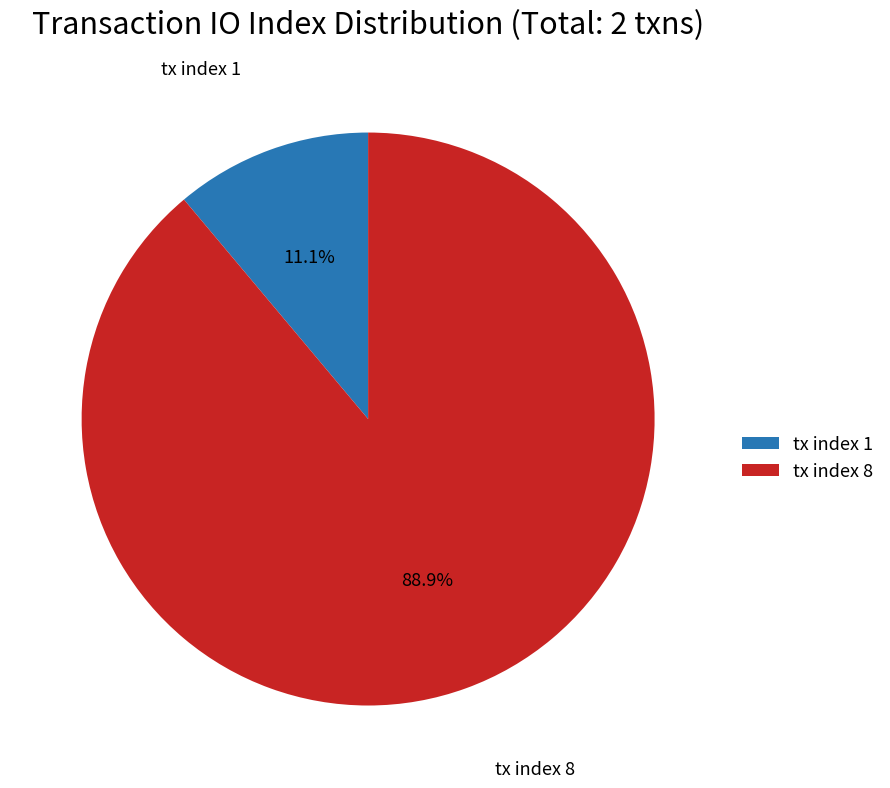

Is the sum of tx index 8 and tx index 1 greater than half?

Yes